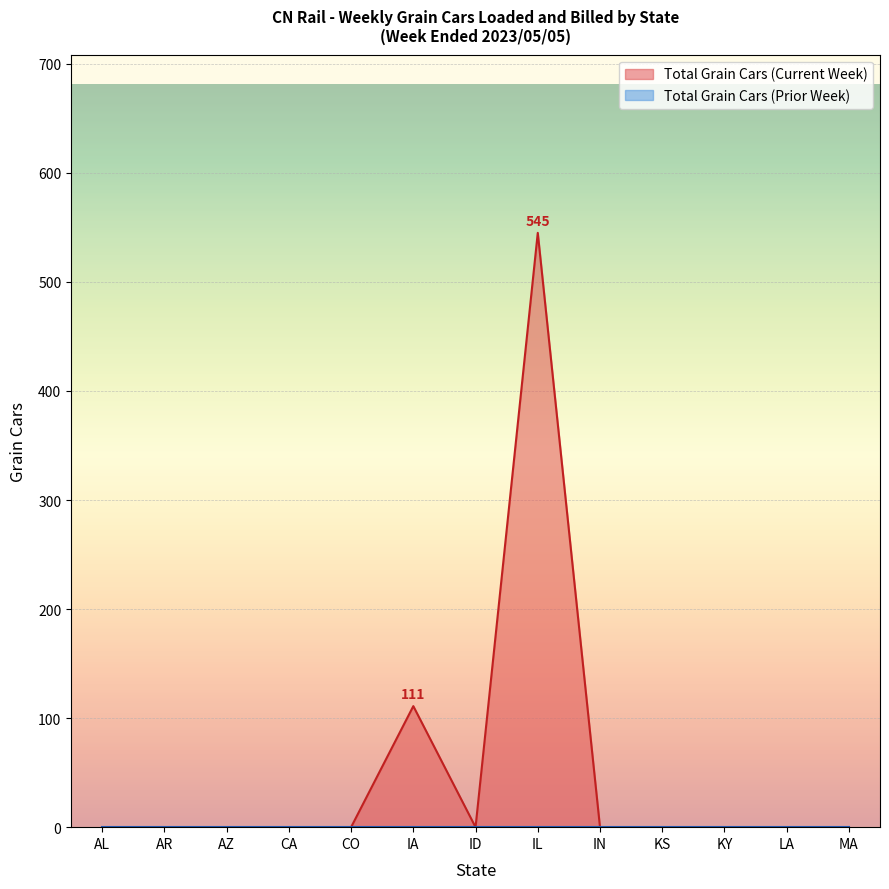

The value at LA is 204. True or false?

False